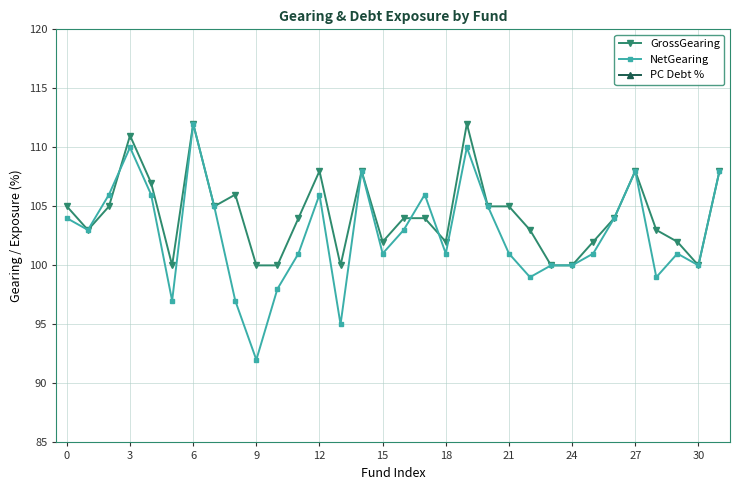

How many interior local peaks does the PC Debt % series have?

10